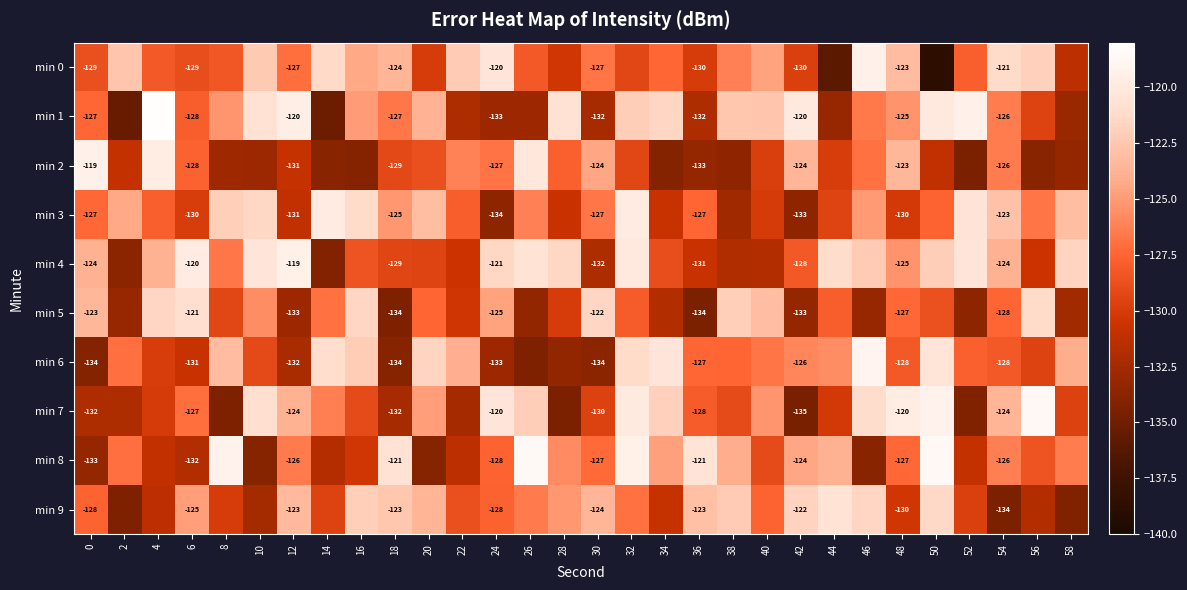

The row_4 series shows -130.6 at 22. True or false?

True